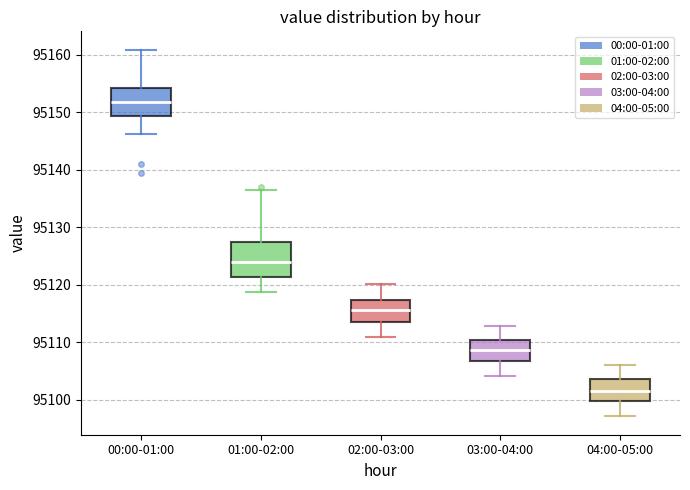

Where is the lower edge of the box for 02:00-03:00 on the y-axis? The values are not printed on the chart, so give them approximately, as read against the axis.

95114